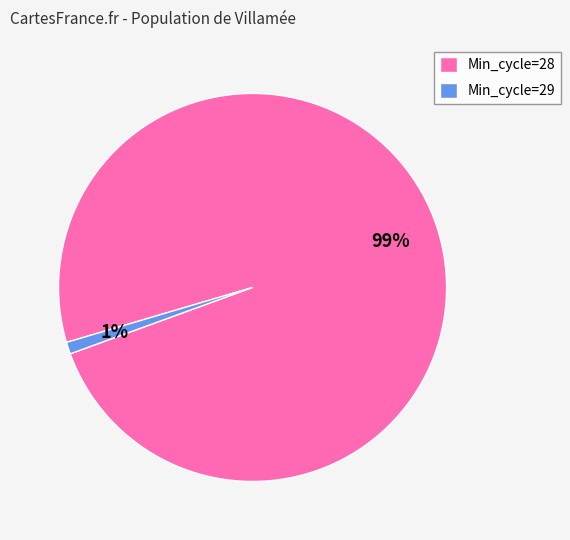

To the nearest percent, what portion does Min_cycle=29 represent?

1%